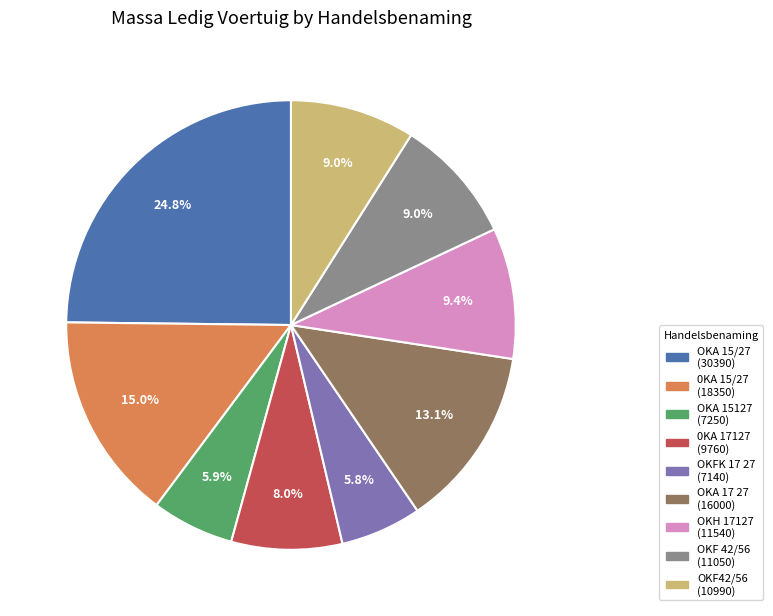

Is there any slice that represents more than half of the pie?

No